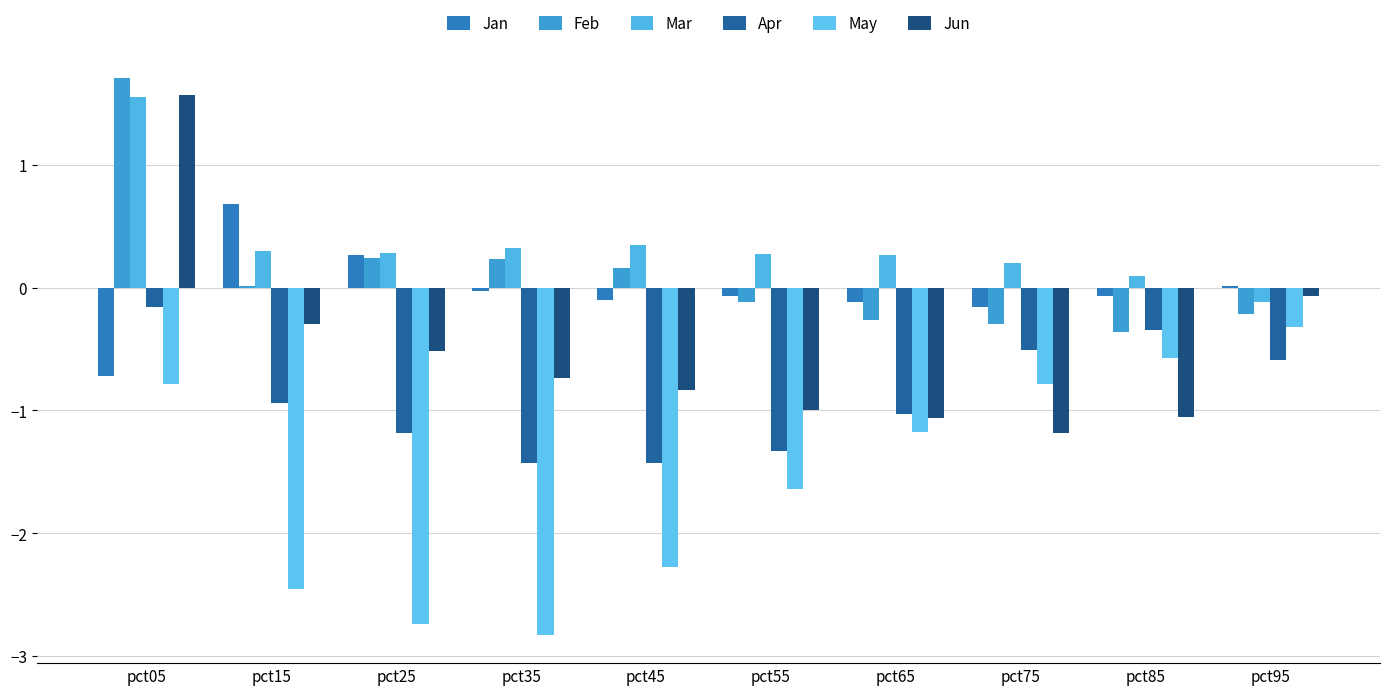

Does the chart contain stacked bars?

No